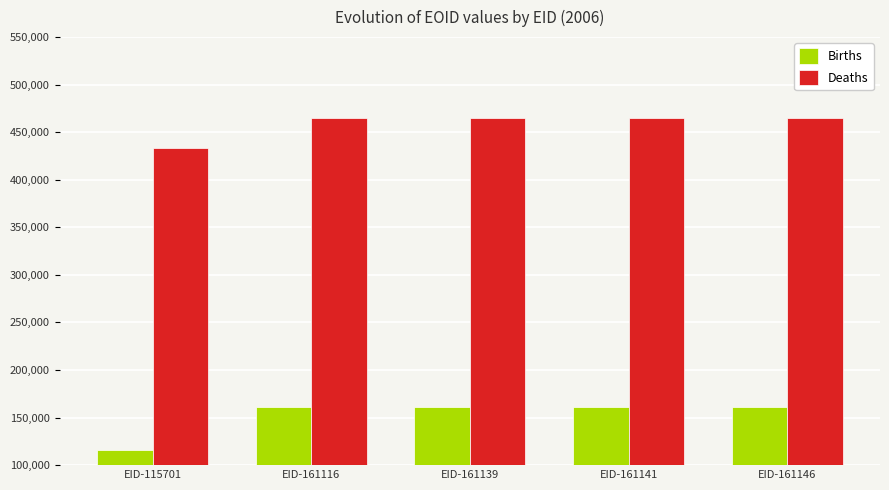

Which series has the widest spread of values?

Births